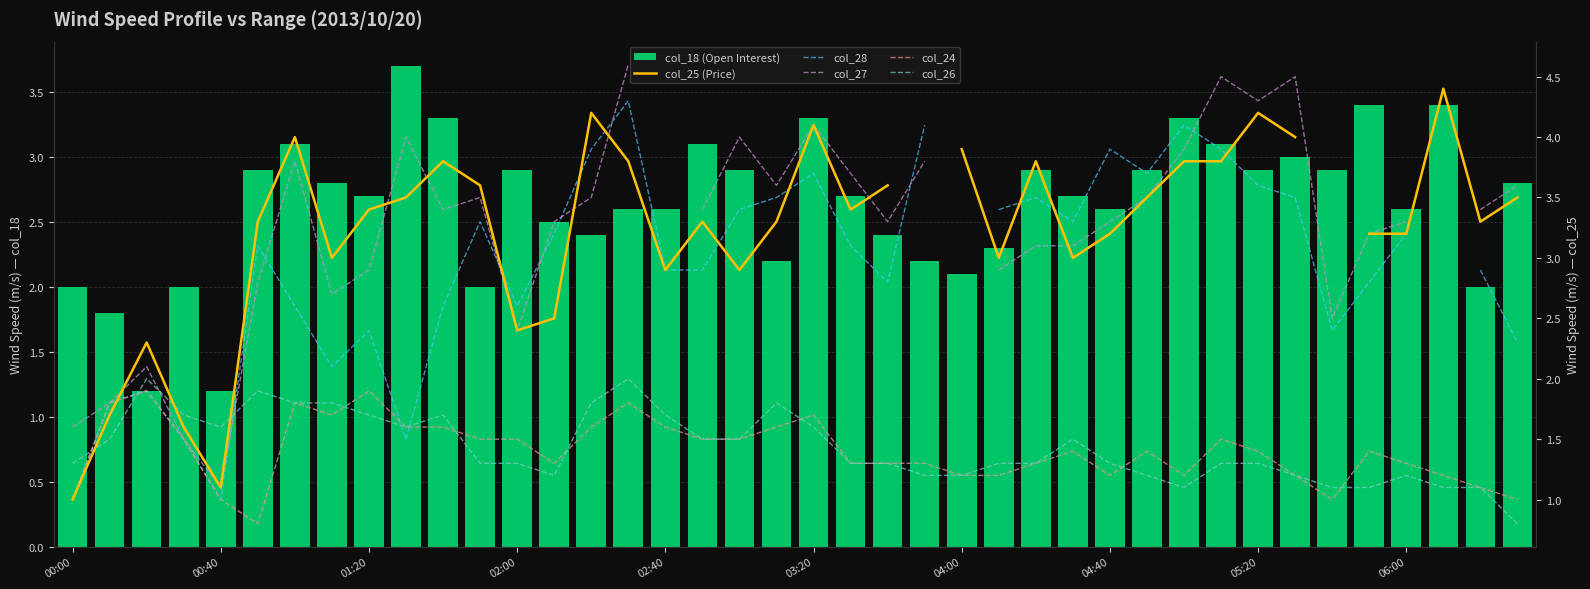

How many groups of bars are there?

40